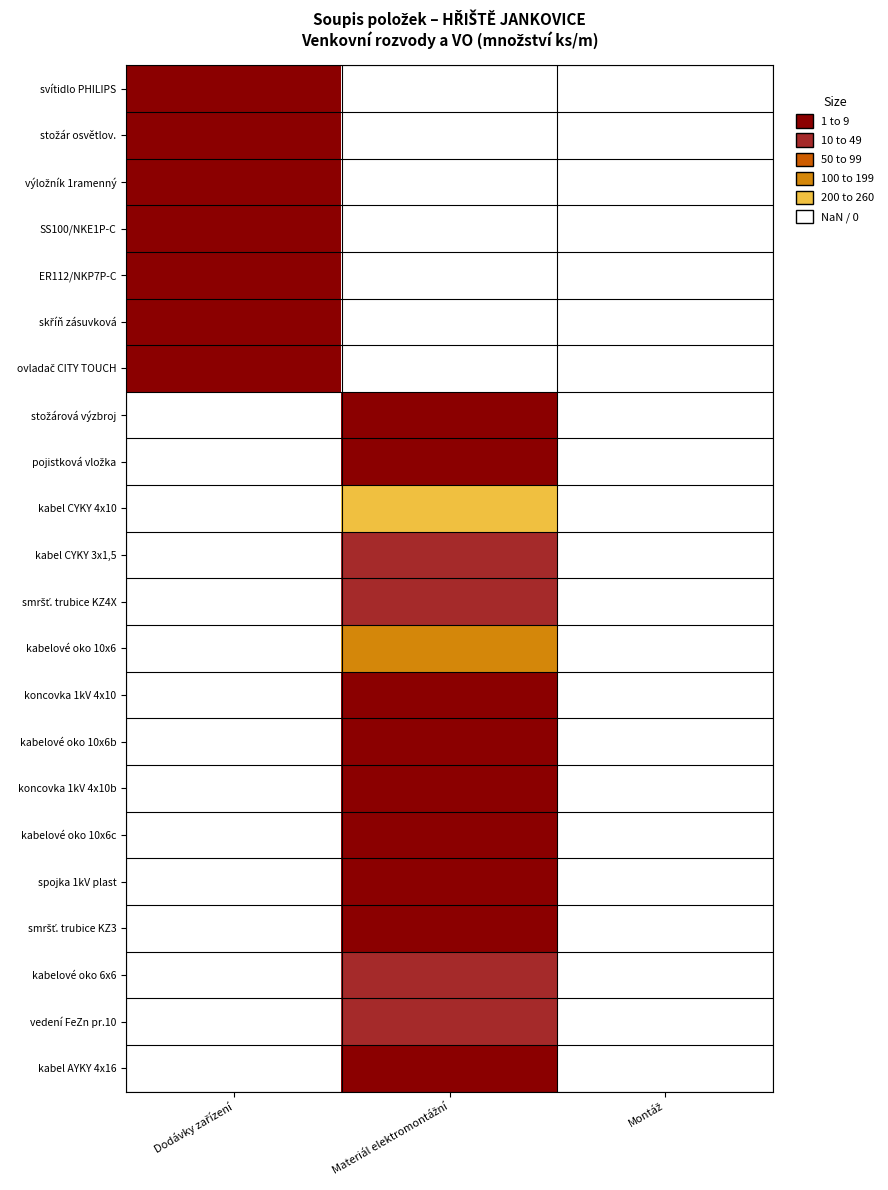

Rank the series at Materiál elektromontážní from lowest to highest value.

smršť. trubice KZ4X, kabel CYKY 3x1,5, svítidlo PHILIPS, stožár osvětlov., výložník 1ramenný, SS100/NKE1P-C, ER112/NKP7P-C, skříň zásuvková, ovladač CITY TOUCH, koncovka 1kV 4x10, koncovka 1kV 4x10b, spojka 1kV plast, kabelové oko 10x6b, kabelové oko 10x6c, stožárová výzbroj, pojistková vložka, smršť. trubice KZ3, kabel AYKY 4x16, vedení FeZn pr.10, kabelové oko 6x6, kabelové oko 10x6, kabel CYKY 4x10